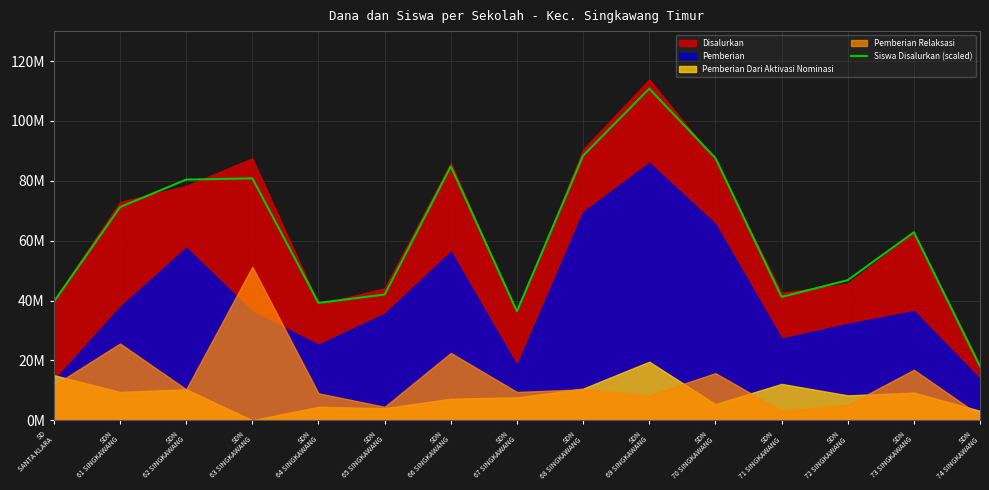

Reading left to right, list all the values displayed in this chart.

SD
SANTA KLARA=39600000	SDN
61 SINGKAWANG=71200000	SDN
62 SINGKAWANG=80400000	SDN
63 SINGKAWANG=80800000	SDN
64 SINGKAWANG=39200000	SDN
65 SINGKAWANG=42000000	SDN
66 SINGKAWANG=84800000	SDN
67 SINGKAWANG=36400000	SDN
68 SINGKAWANG=88400000	SDN
69 SINGKAWANG=110800000	SDN
70 SINGKAWANG=87600000	SDN
71 SINGKAWANG=41200000	SDN
72 SINGKAWANG=46800000	SDN
73 SINGKAWANG=62800000	SDN
74 SINGKAWANG=18000000